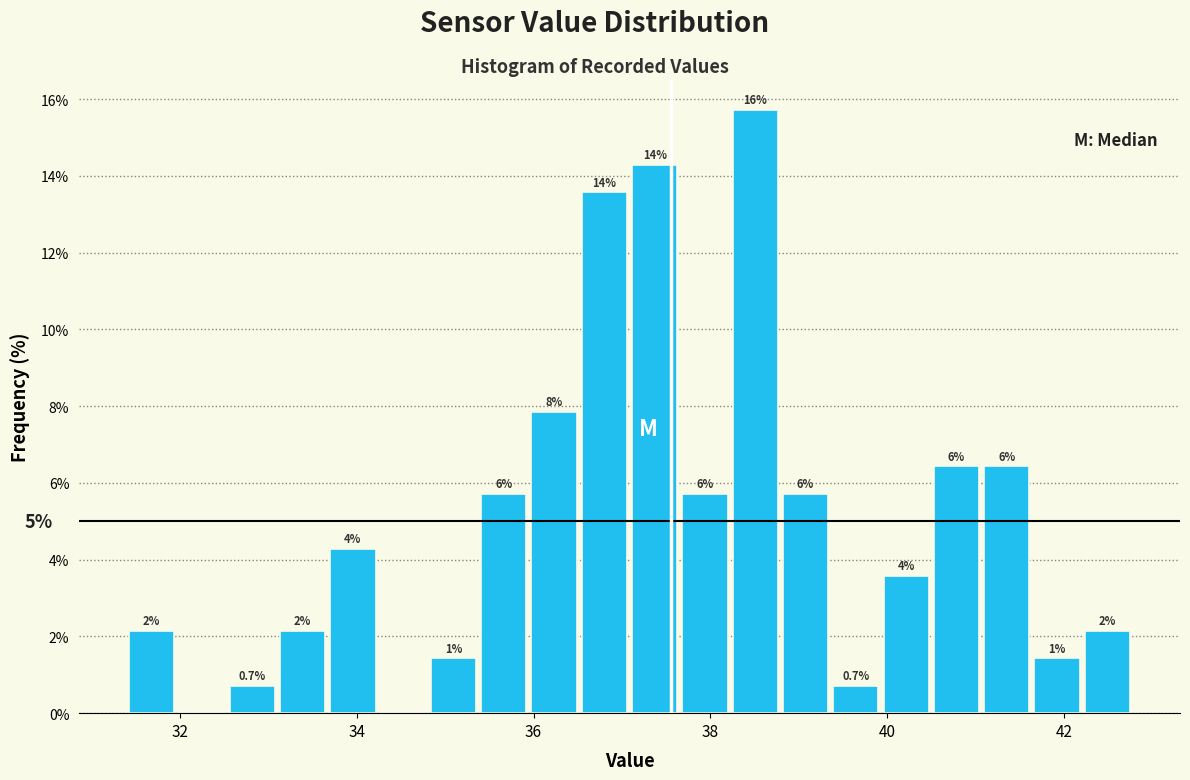

Around what value on the x-axis is the tallest bar? Give the approximate position of its centre, as read against the axis.

38.6